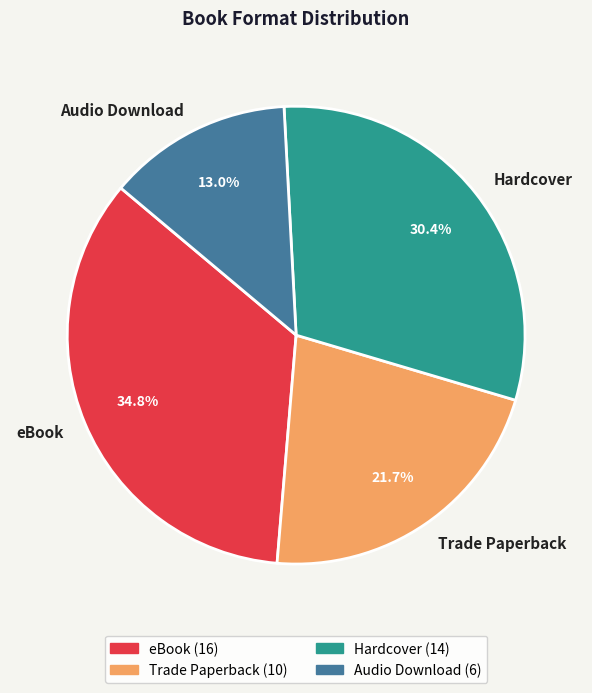

Is it true that eBook is 22% of the pie?

False